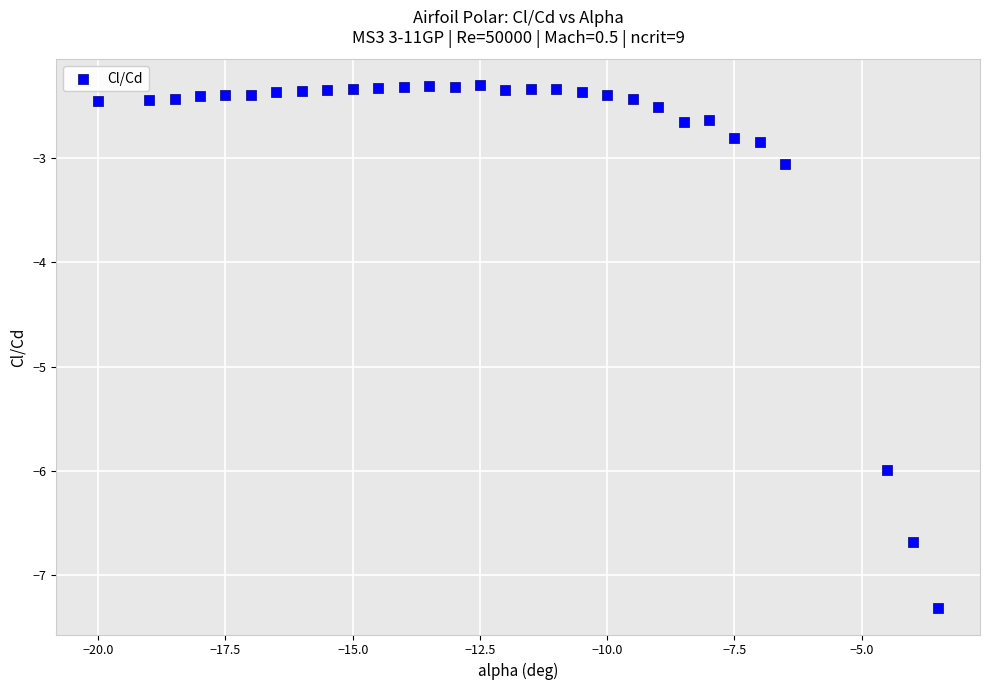

What is the range of Y values (max minus min)?

5.0